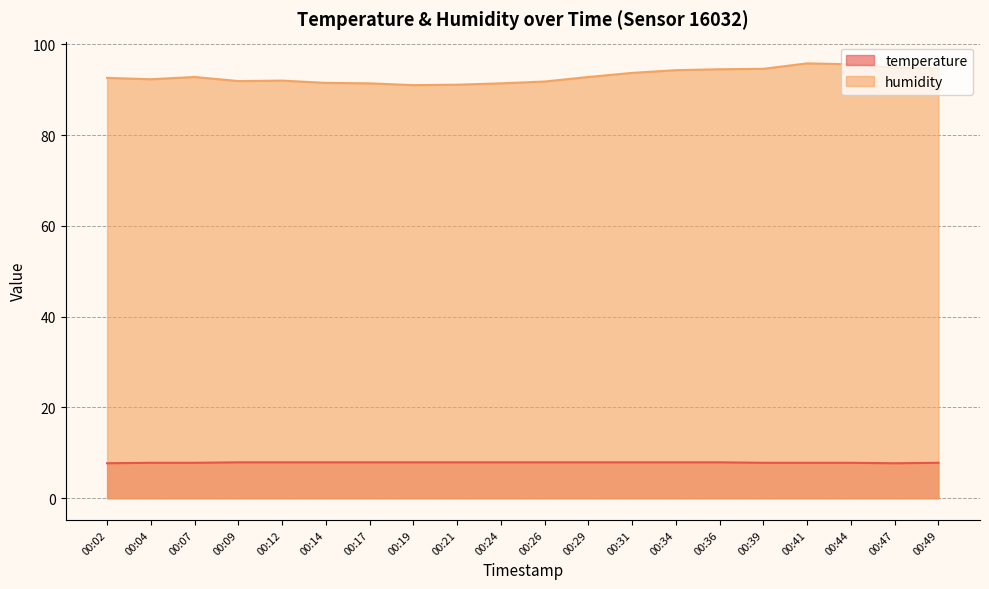

At how many categories does at least one series exceed 84?

20